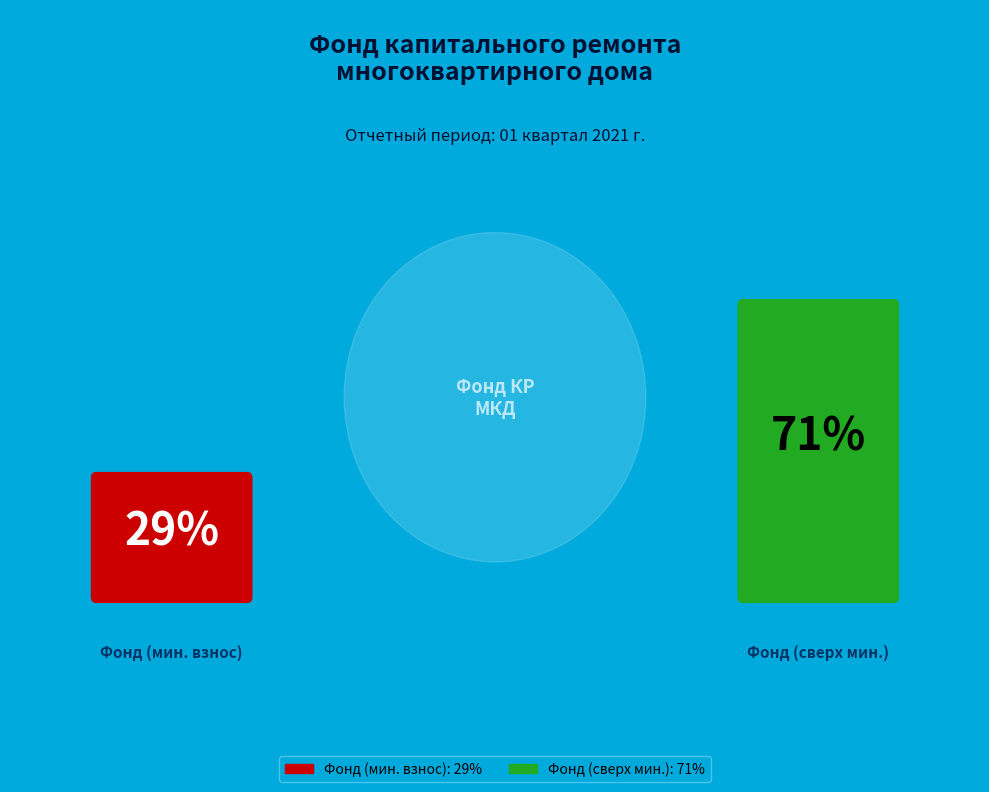

How many segments does this pie chart have?

2